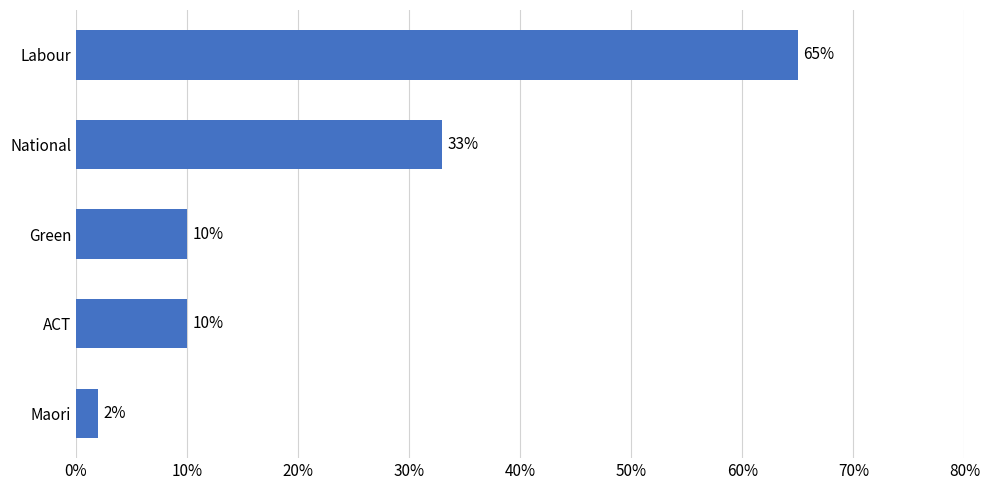

What is the difference between the values at ACT and Labour?

55